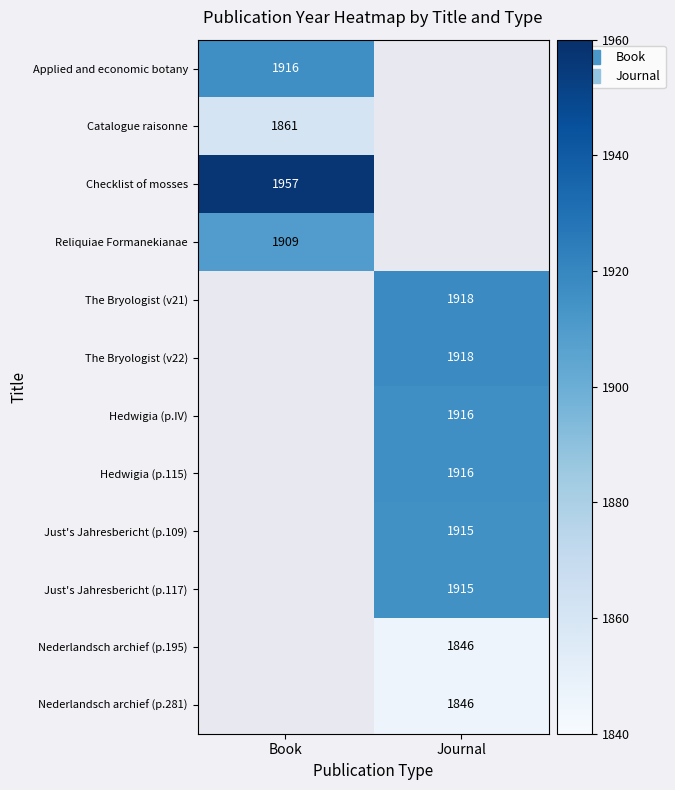

At which category does the chart reach its minimum across all series?

Journal